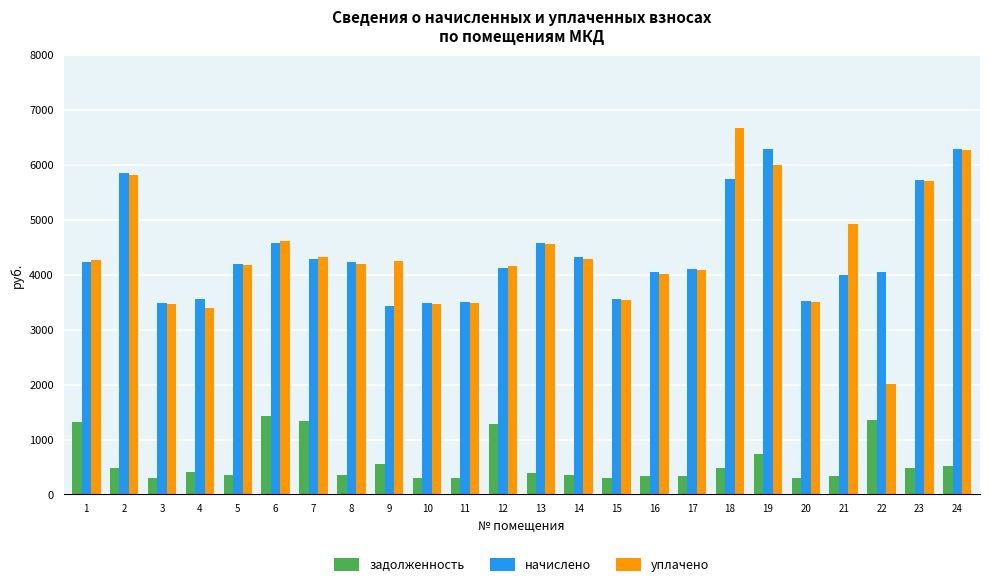

What is the approximate value of задолженность at 15?

296.1